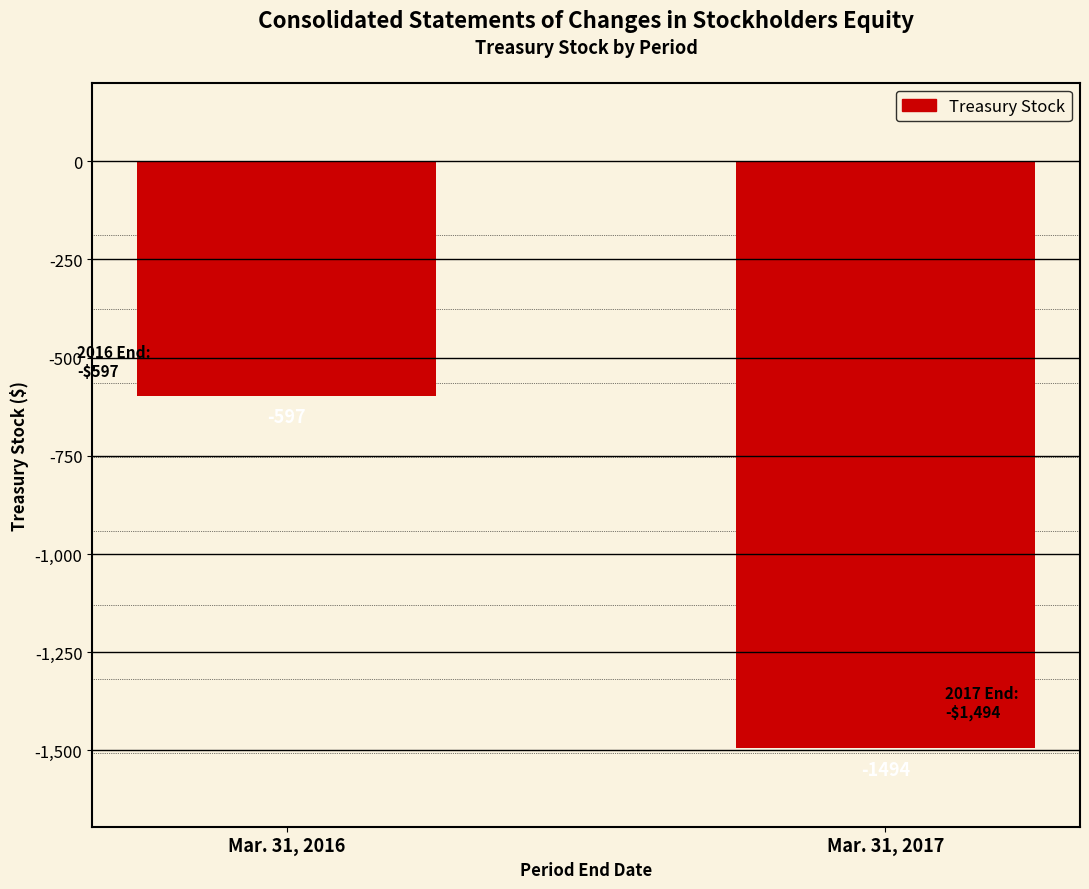

At which category does the chart reach its peak across all series?

Mar. 31, 2016